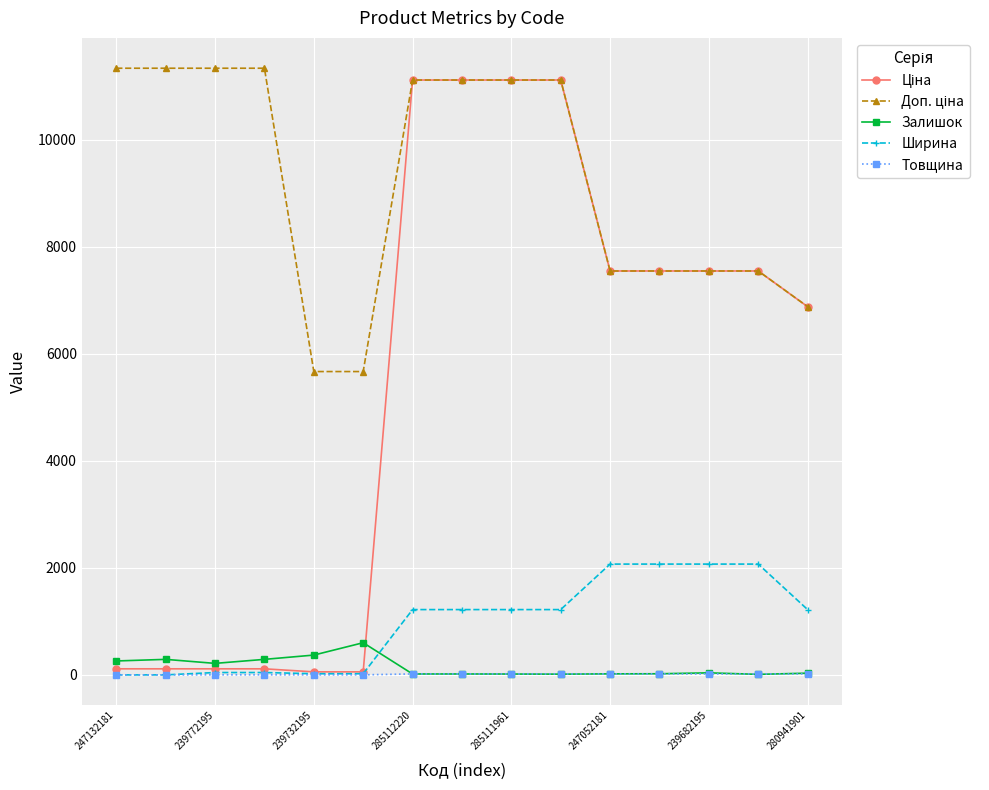

At how many categories does at least one series exceed 960?

15